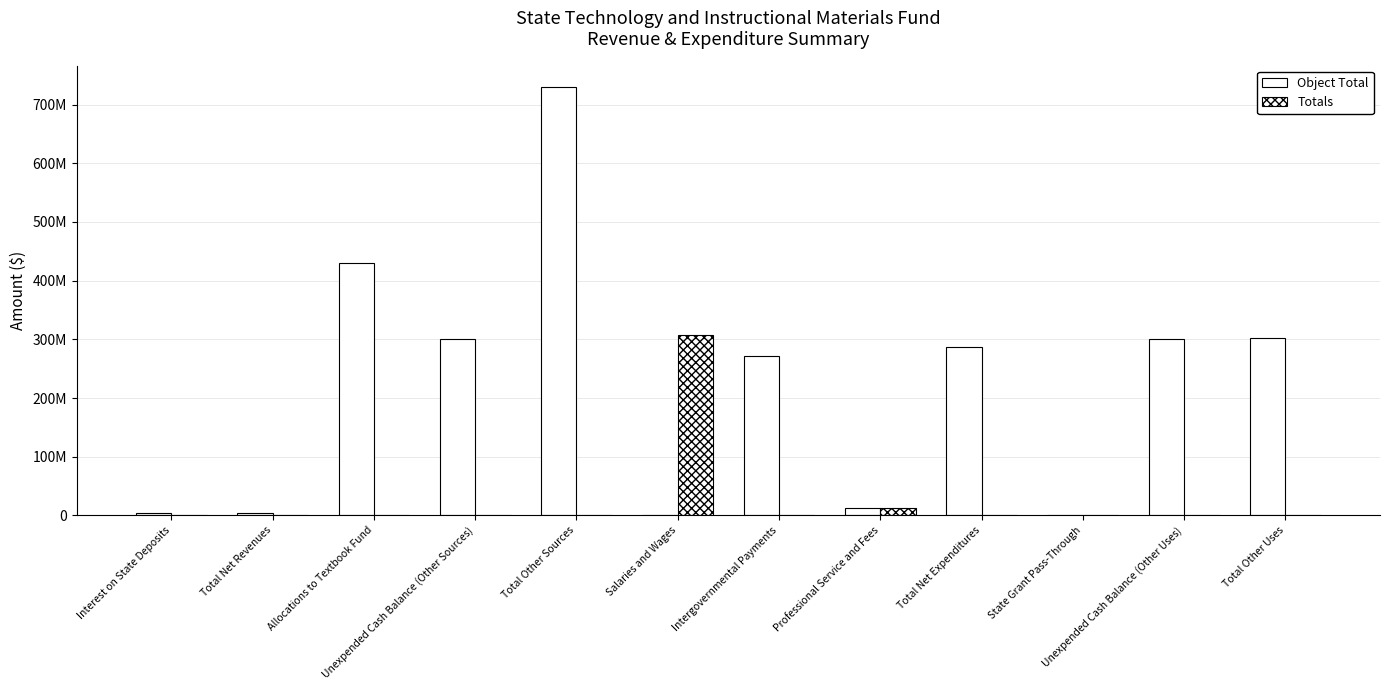

What is the label of the 9th bar from the right?

Unexpended Cash Balance (Other Sources)